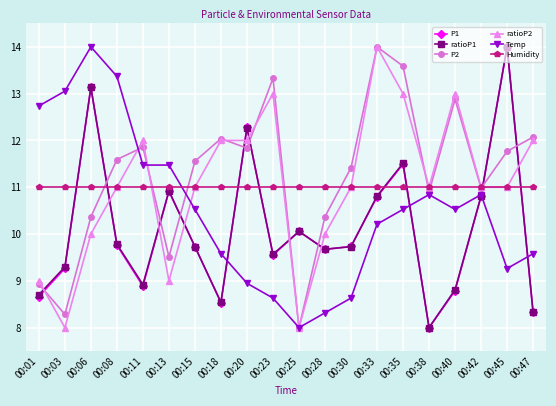

Which series changed the most between 00:11 and 00:47?

Temp